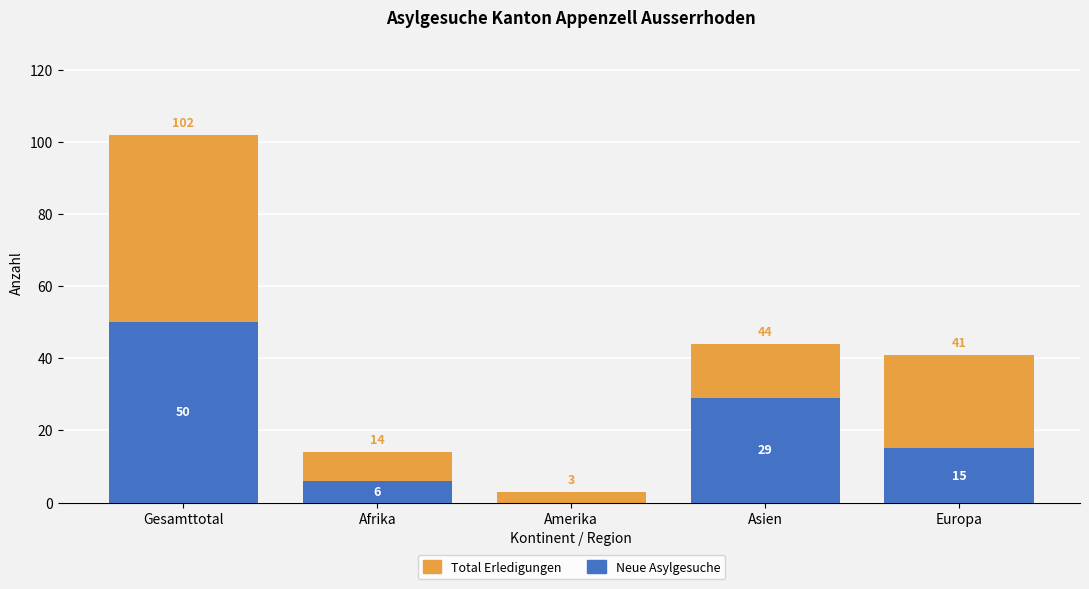

What is the difference between the maximum and minimum values in the Total Erledigungen series?

99